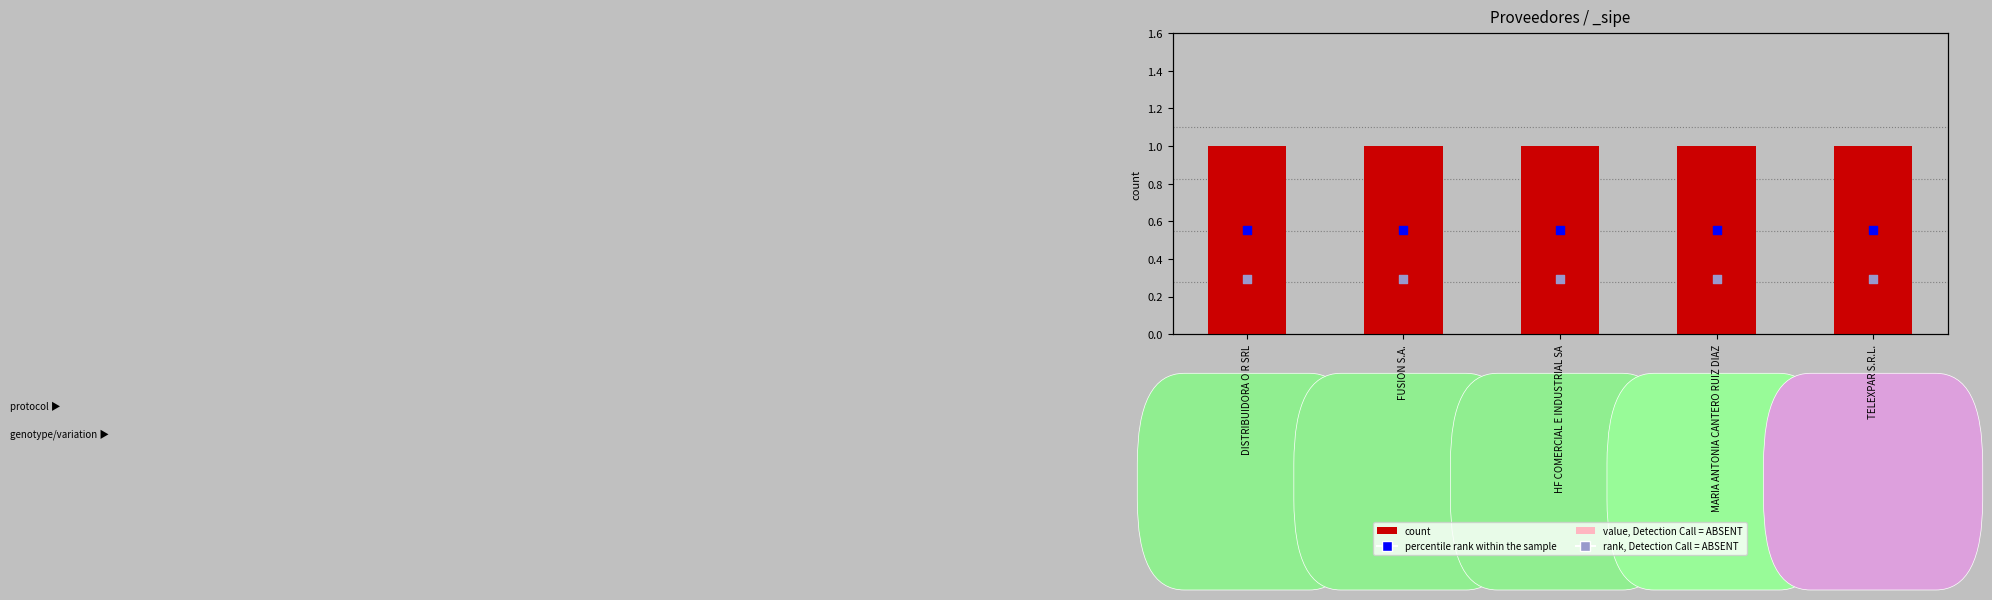

What is the total value across all series at FUSION S.A.?

1.6